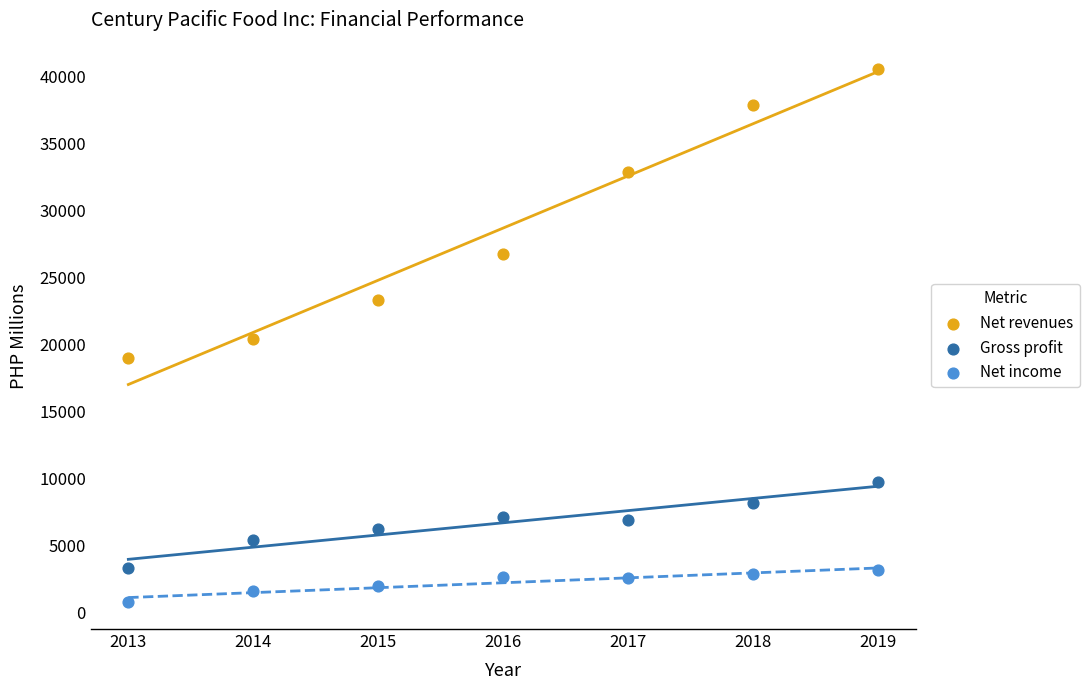

Which series reaches the minimum Y coordinate?

Net income